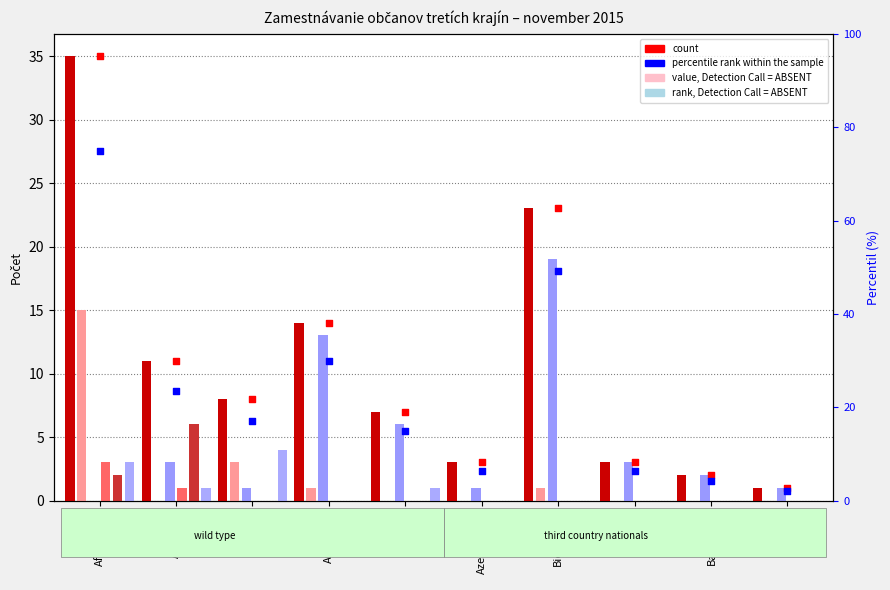

At which category is the sum across all series the highest?

Afganistan